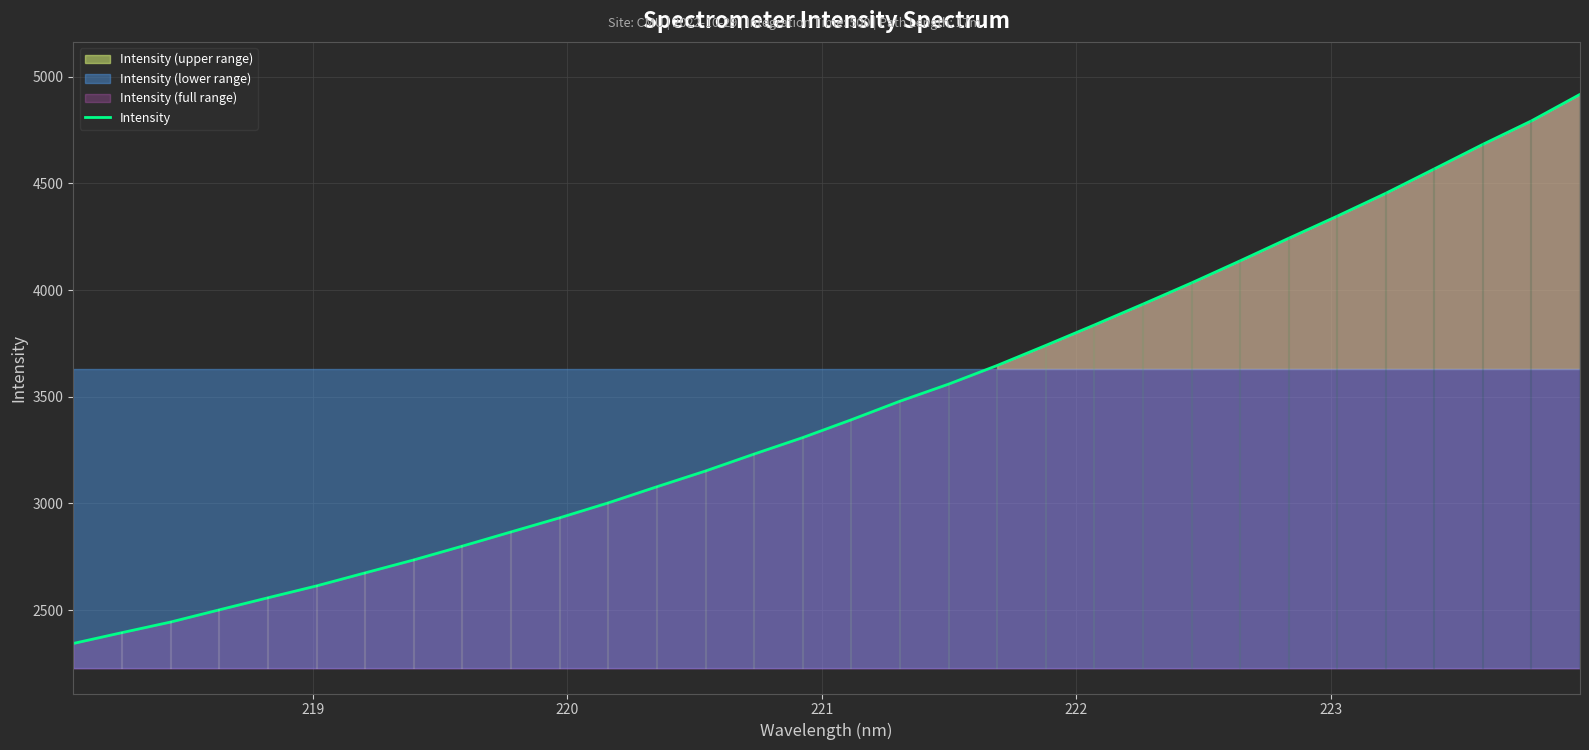

What is the sum of all values?

110405.8